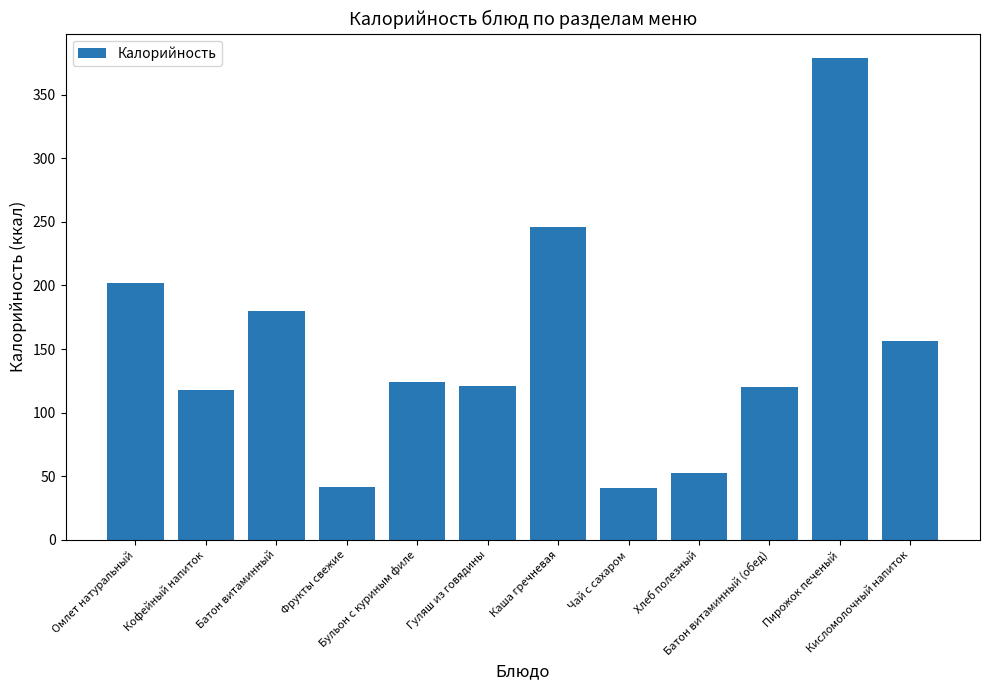

True or false: the data shows 521 at Пирожок печеный.

False